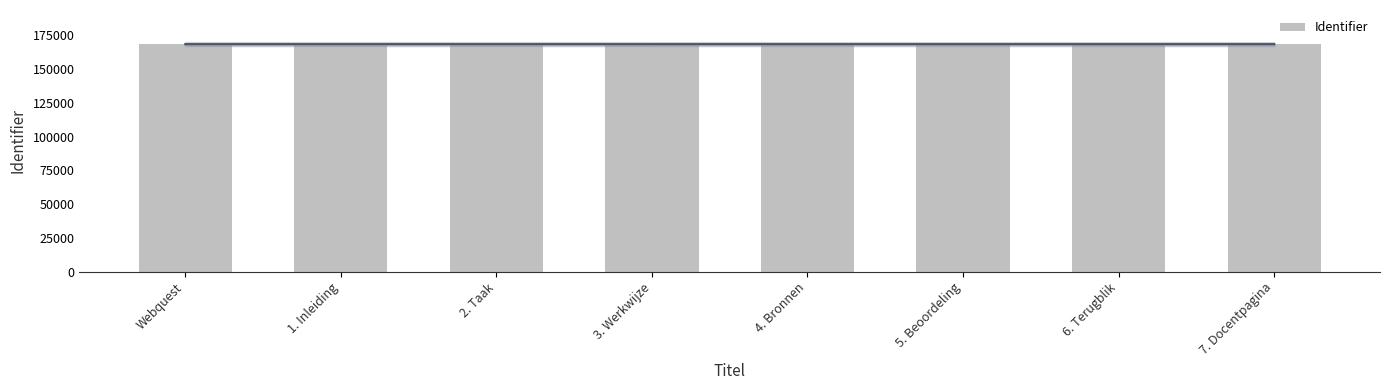

At which label is the value closest to 168537?

3. Werkwijze